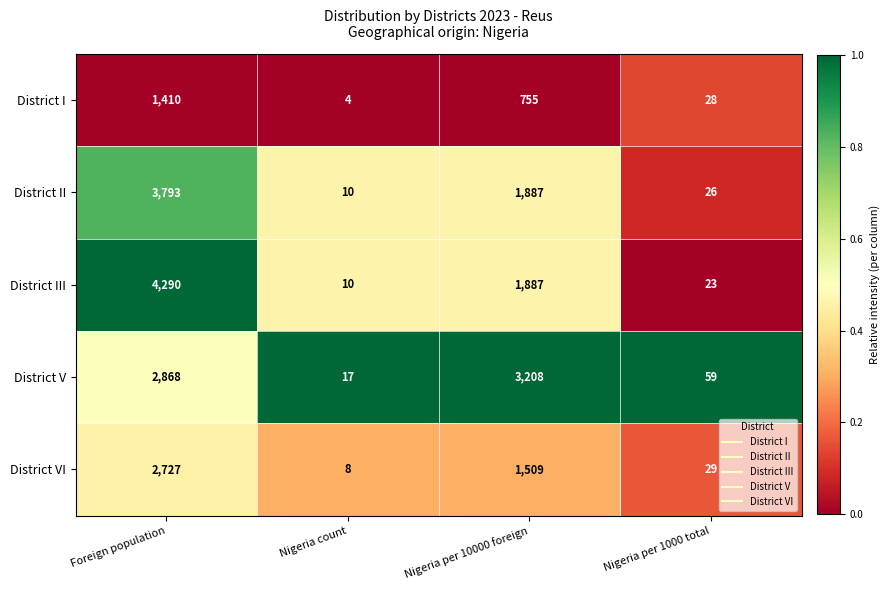

The District I series shows 6 at Nigeria count. True or false?

False